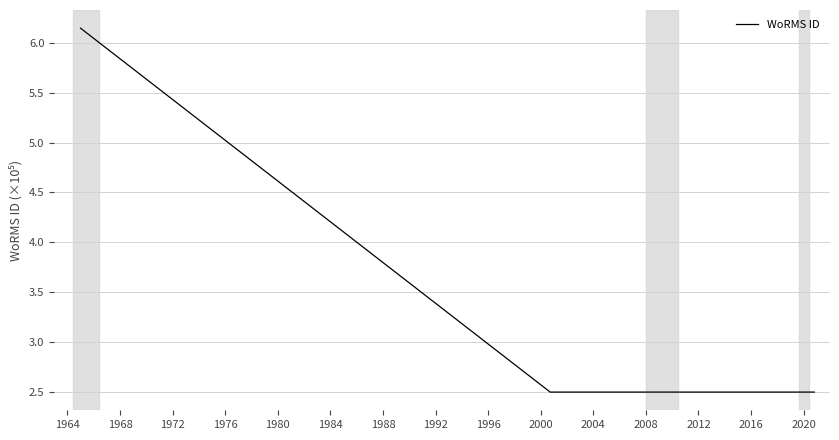

True or false: the data shows 0.7 at 1992.

False